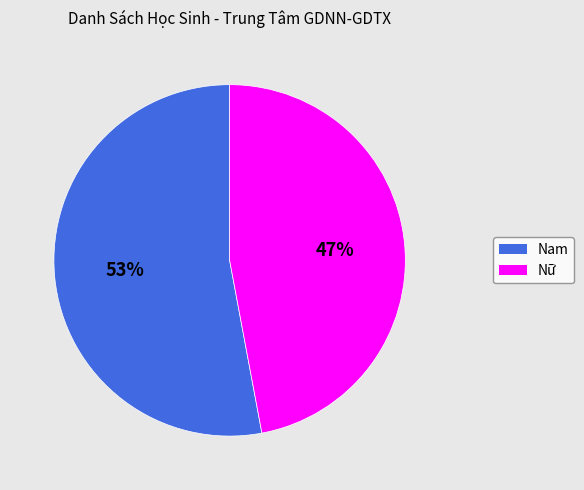

Approximately how many times larger is the value at Nam compared to Nữ?

1.1